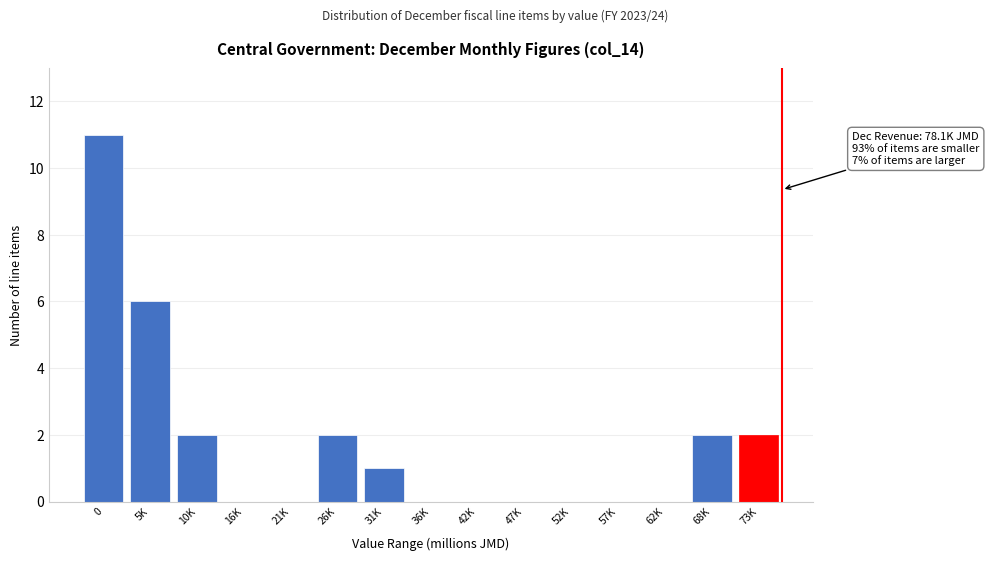

At which label is the value closest to 5?

5K